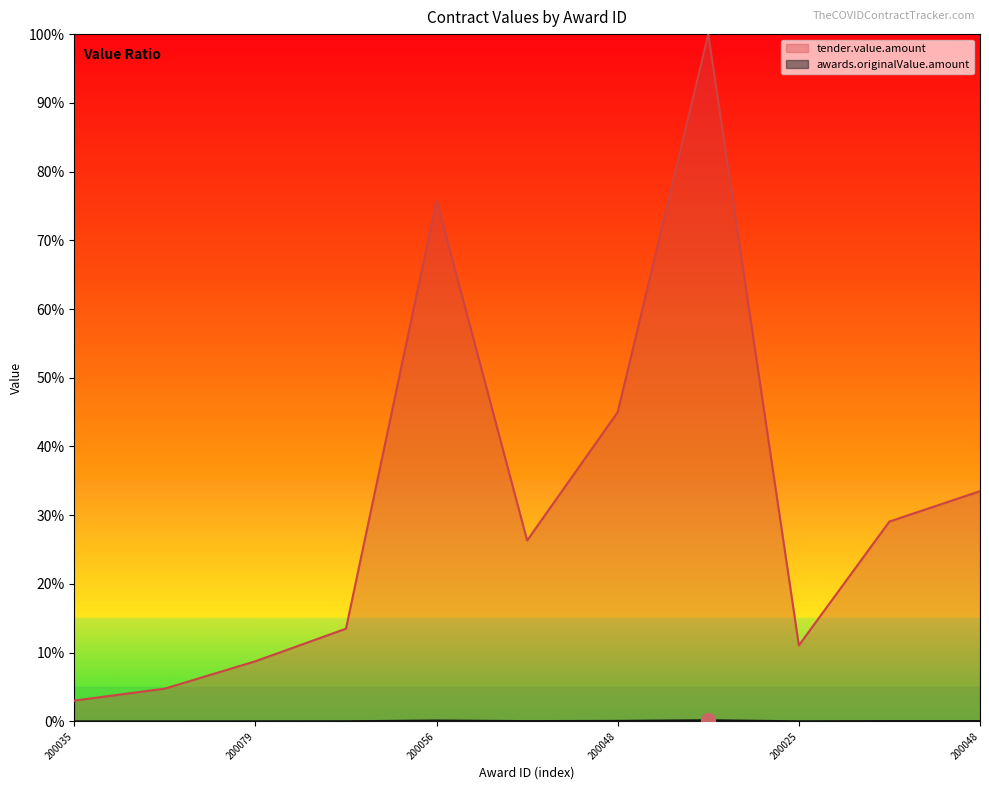

How many interior local valleys does the tender.value.amount series have?

2